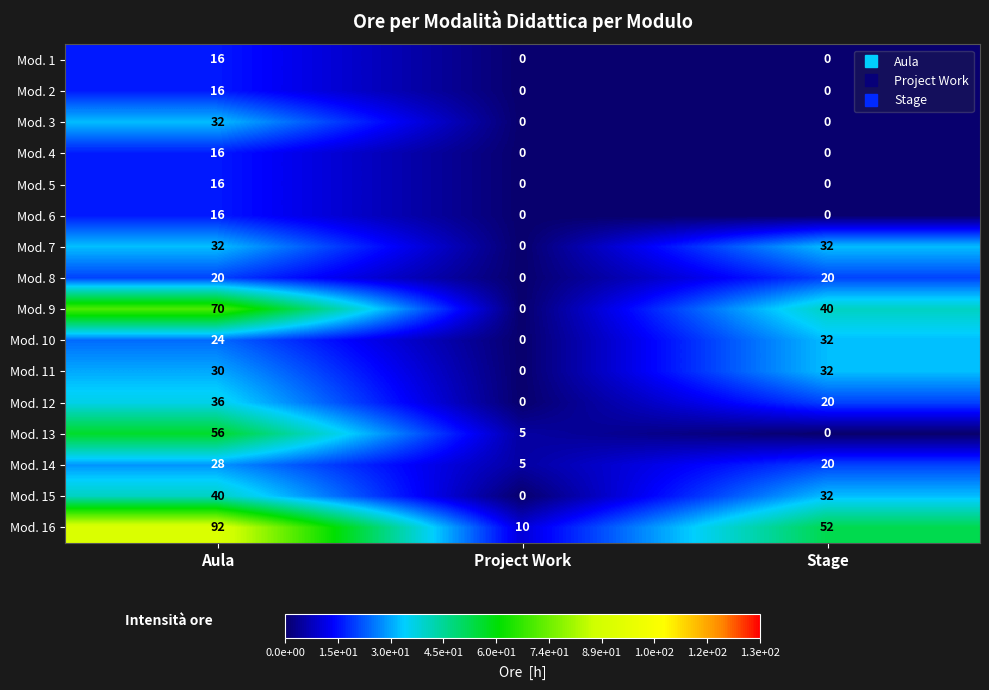

At which label does Mod. 2 reach its peak?

Aula